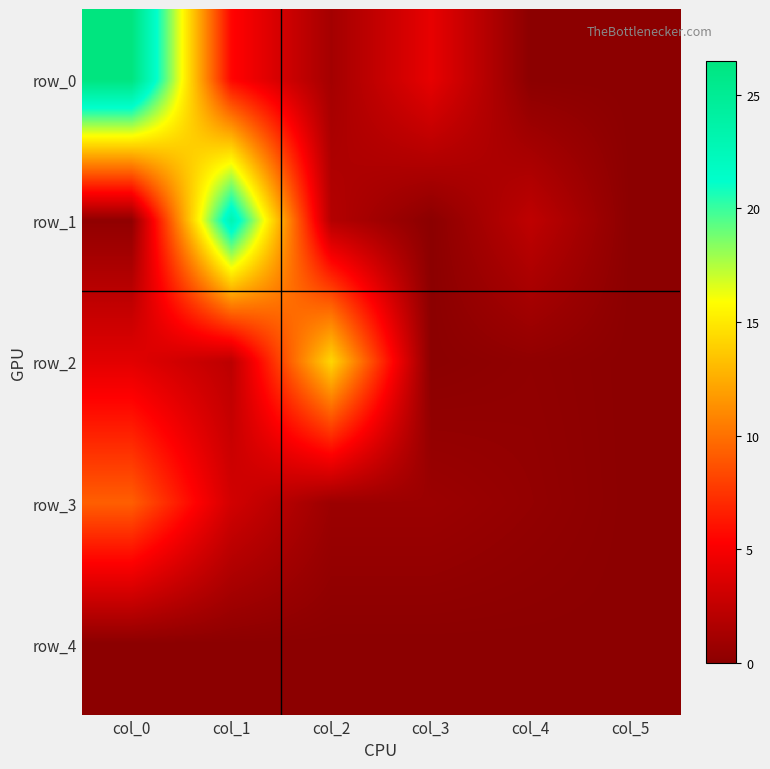

How many distinct data groups are displayed?

5